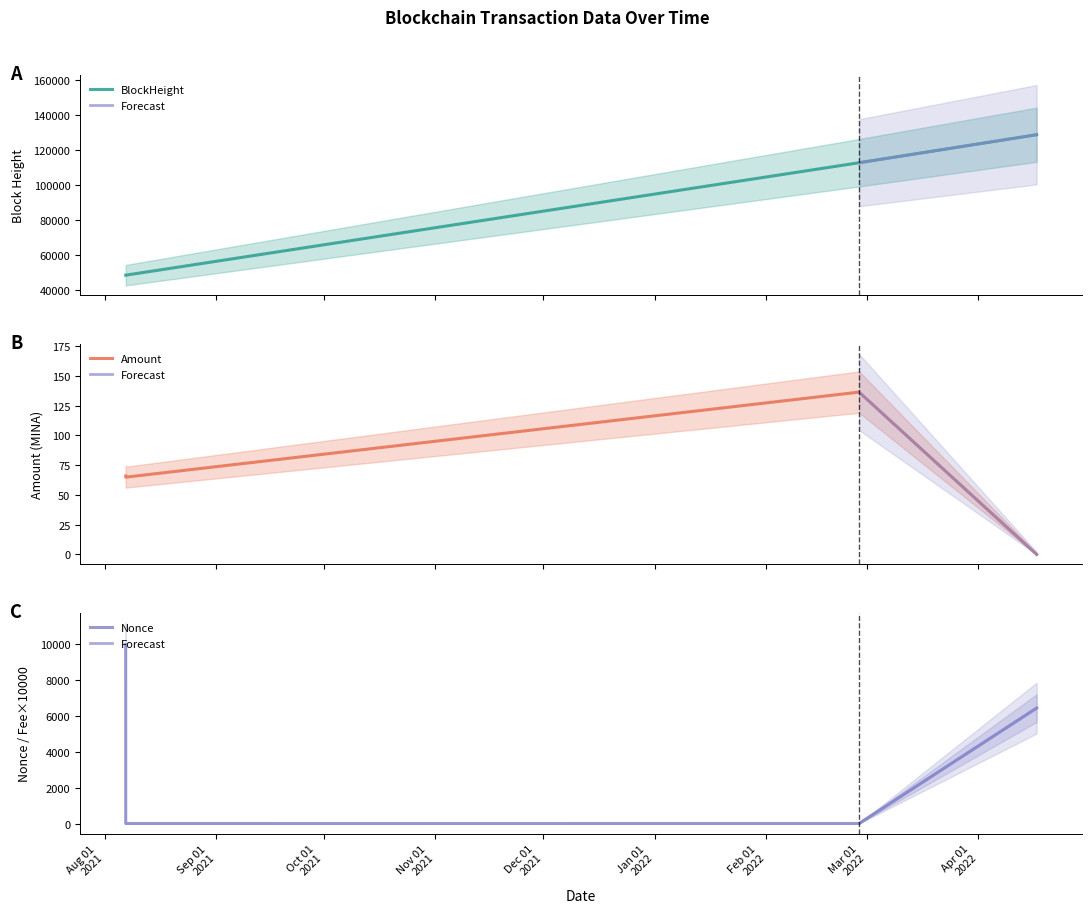

Which series changed the most between 2021-08-06 20:51:00 and 2022-02-26 20:45:00?

BlockHeight